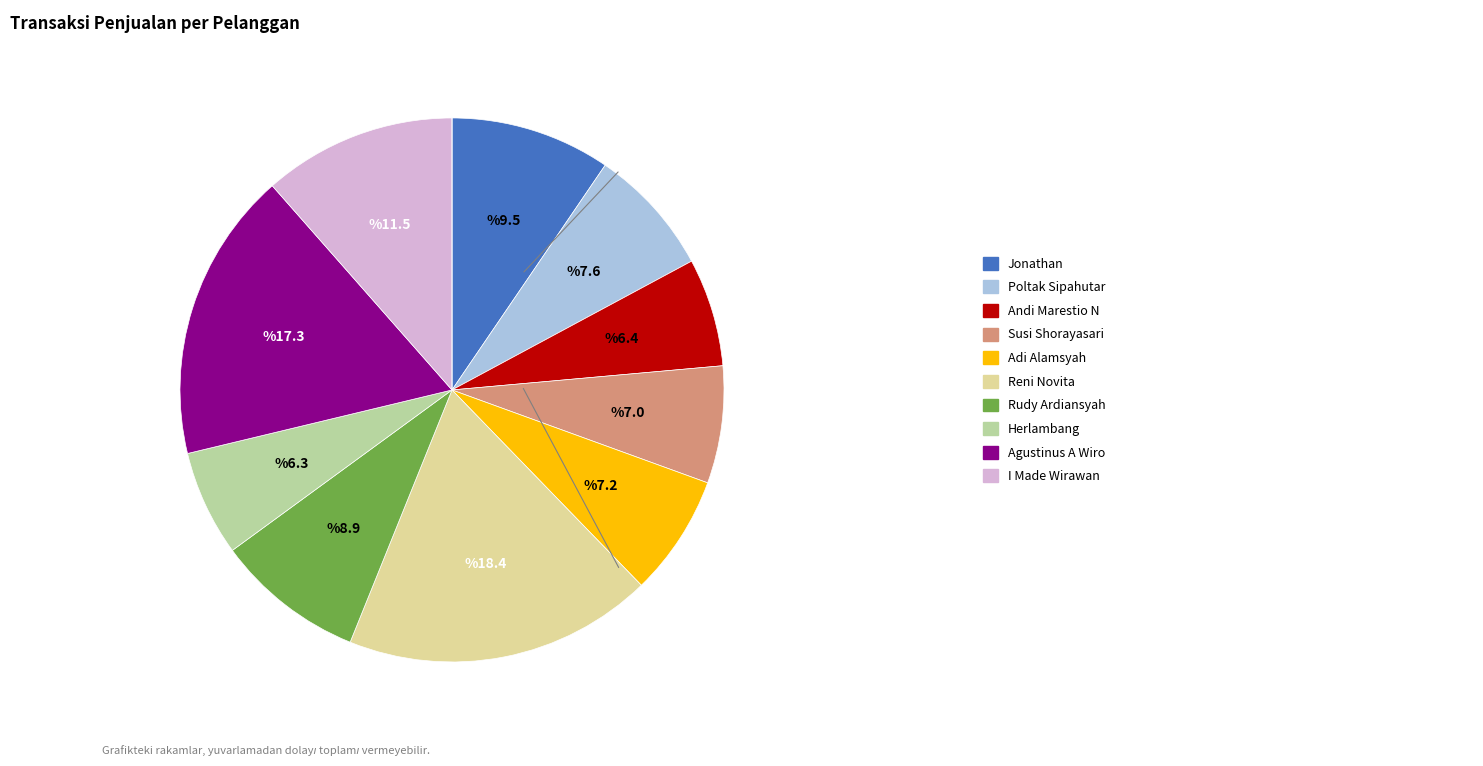

Is there any slice that represents more than half of the pie?

No